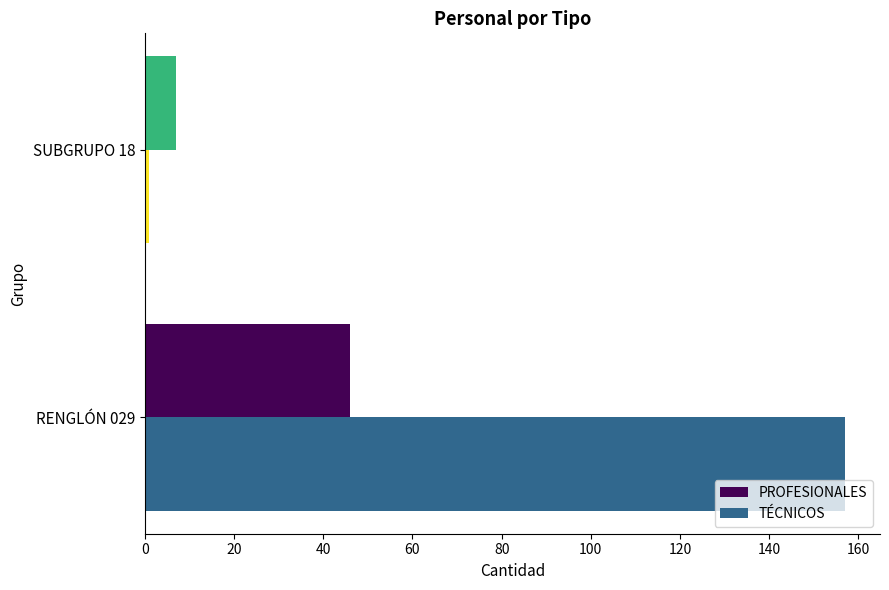

True or false: TÉCNICOS has a value of 50 at RENGLÓN 029.

False